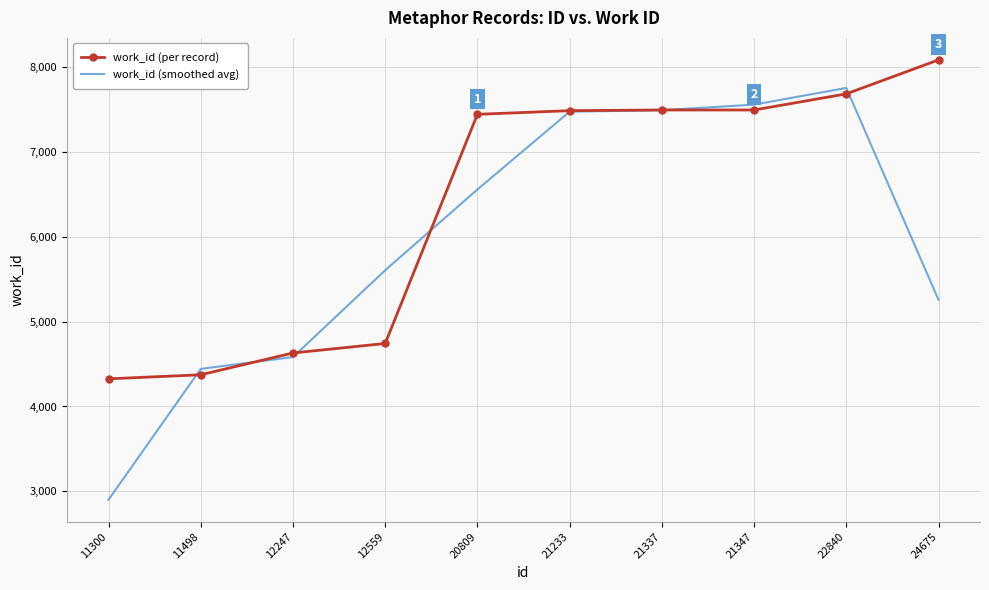

Which series has the largest total across all categories?

work_id (per record)